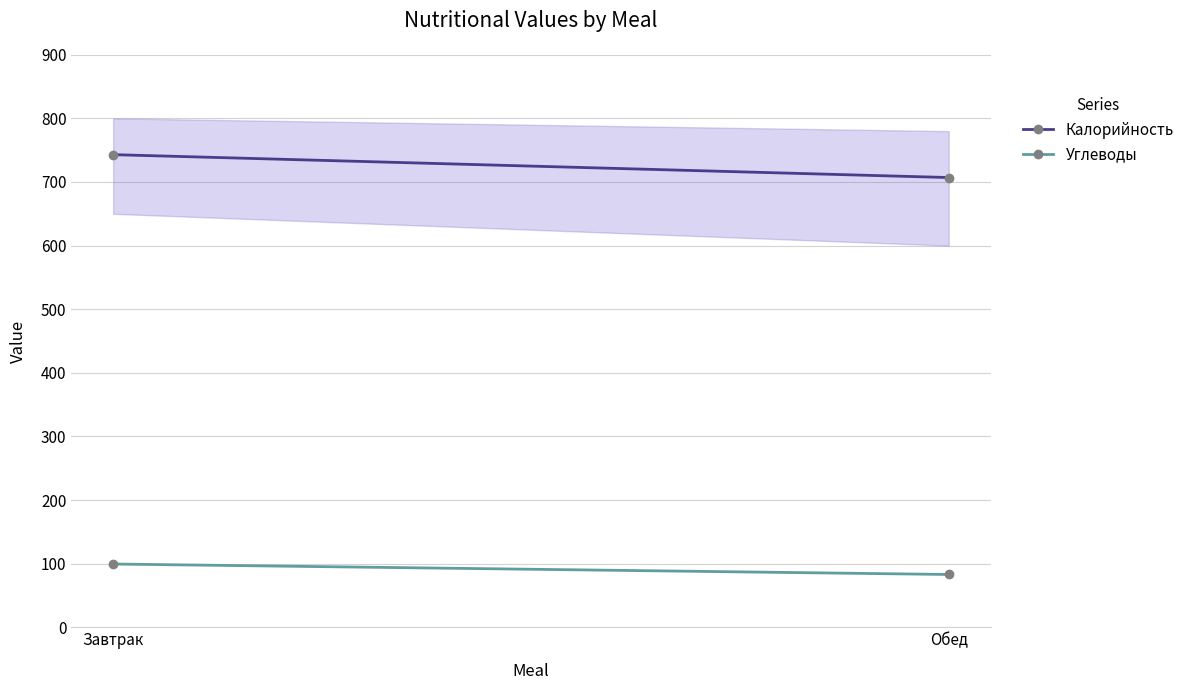

At which category does the chart reach its minimum across all series?

Обед